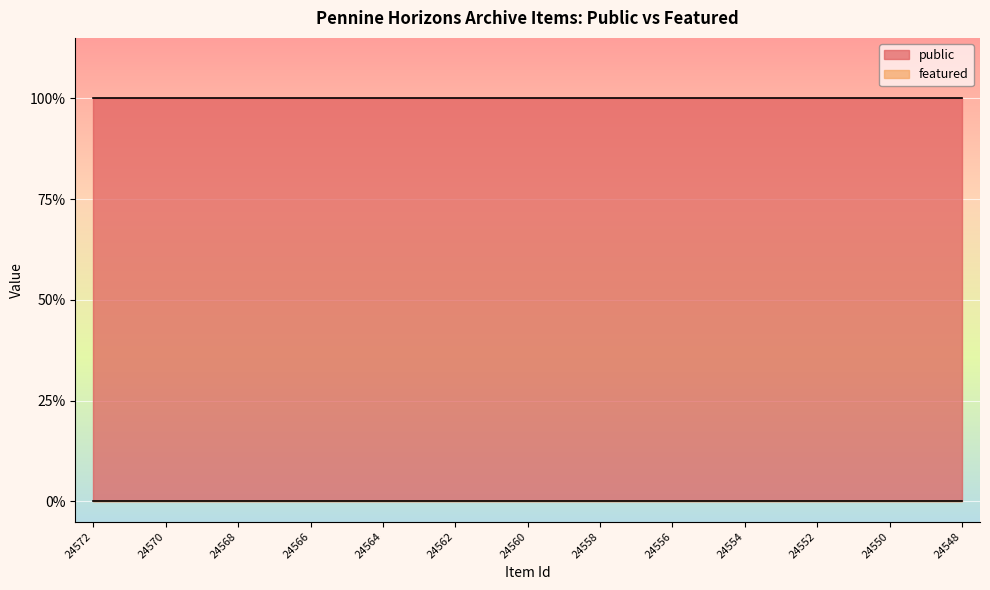

Reading right to left, transcribe all the data shown in this chart.

public: 24548=1	24549=1	24550=1	24551=1	24552=1	24553=1	24554=1	24555=1	24556=1	24557=1	24558=1	24559=1	24560=1	24561=1	24562=1	24563=1	24564=1	24565=1	24566=1	24567=1	24568=1	24569=1	24570=1	24571=1	24572=1
featured: 24548=0	24549=0	24550=0	24551=0	24552=0	24553=0	24554=0	24555=0	24556=0	24557=0	24558=0	24559=0	24560=0	24561=0	24562=0	24563=0	24564=0	24565=0	24566=0	24567=0	24568=0	24569=0	24570=0	24571=0	24572=0